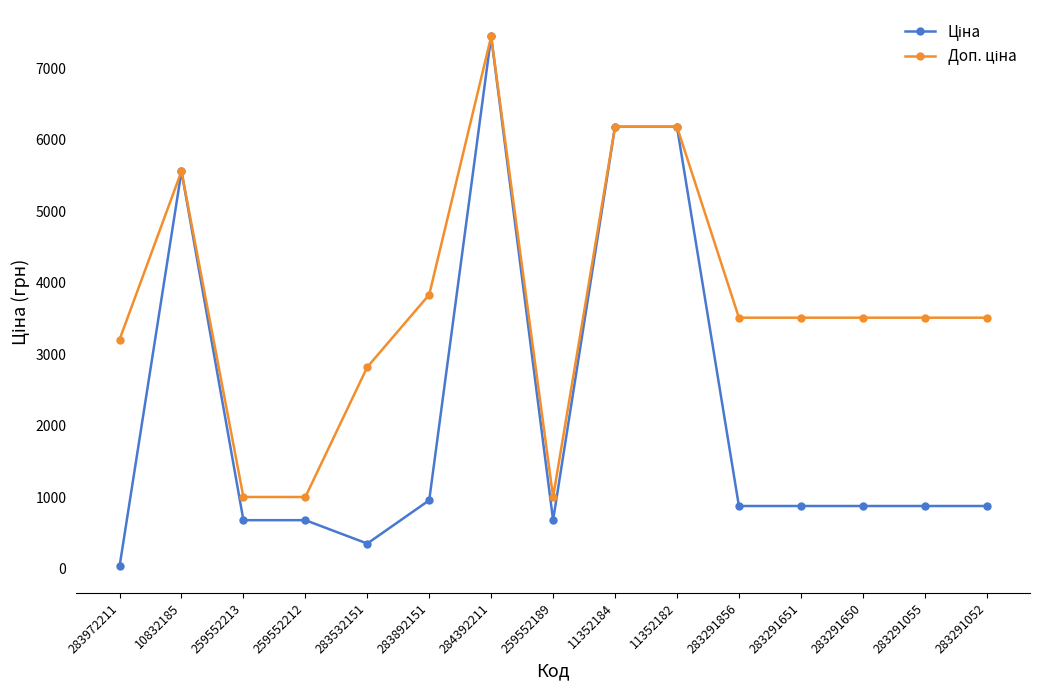

What is the total value across all series at 11352184?

12365.1